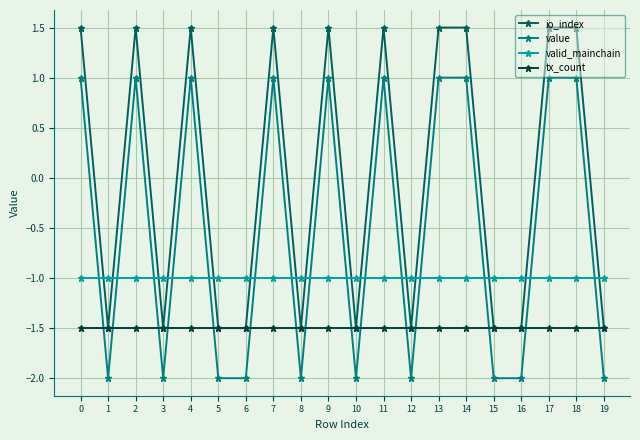

At which category does value reach its first local valley?

1